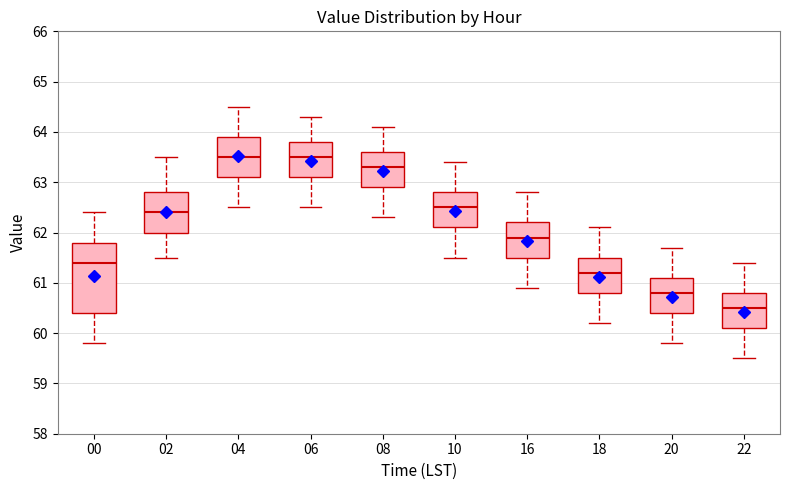

Which box is the tallest, from its lower edge to its upper edge?

00